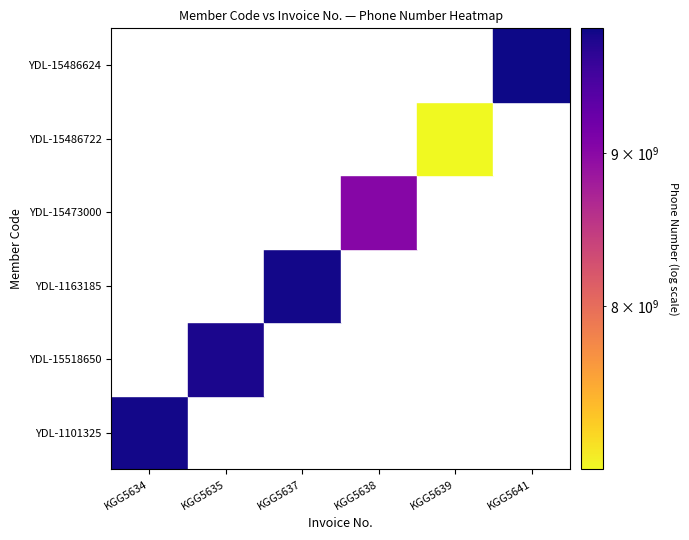

True or false: YDL-1163185 has a value of 9874915123 at KGG5637.

True